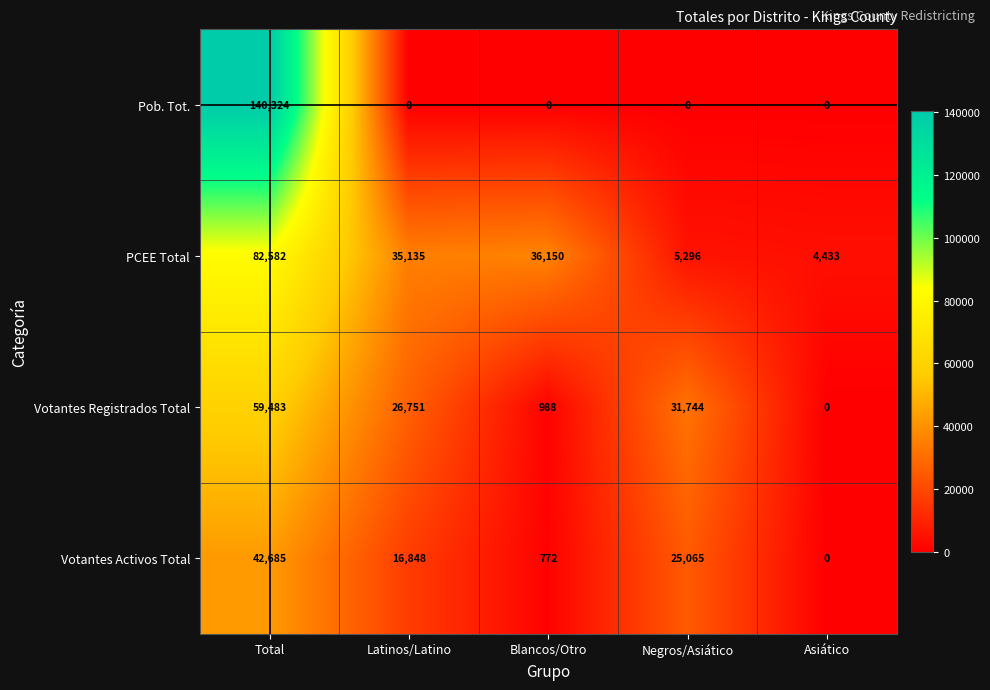

Reading right to left, transcribe all the data shown in this chart.

Pob. Tot.: 0	0	0	0	140324
PCEE Total: 4433	5296	36150	35135	82582
Votantes Registrados Total: 0	31744	988	26751	59483
Votantes Activos Total: 0	25065	772	16848	42685